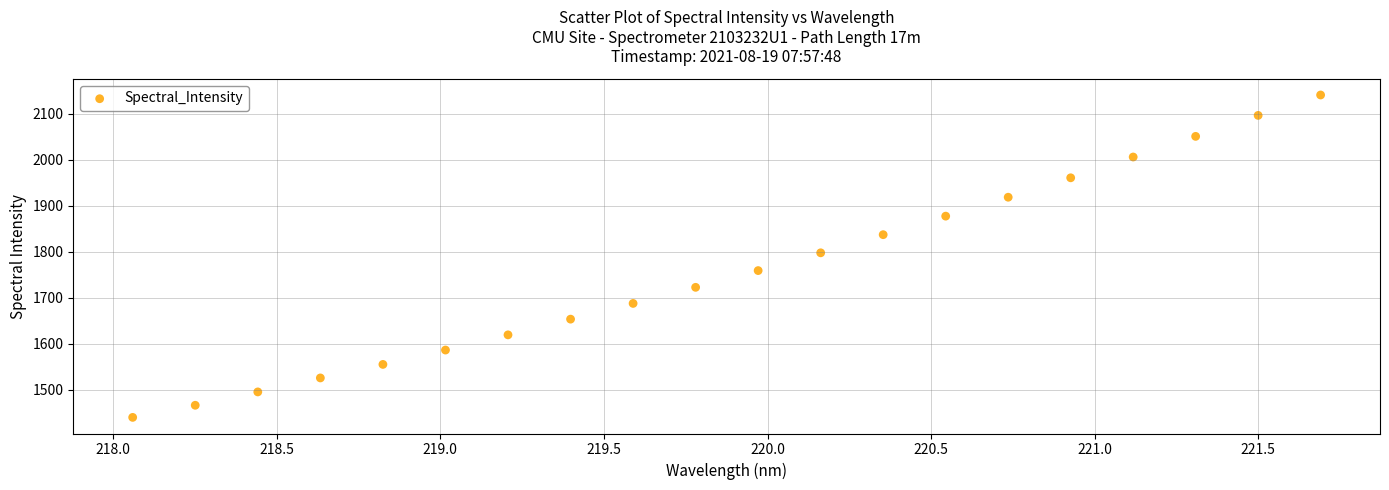

What is the range of X values (max minus min)?

3.6